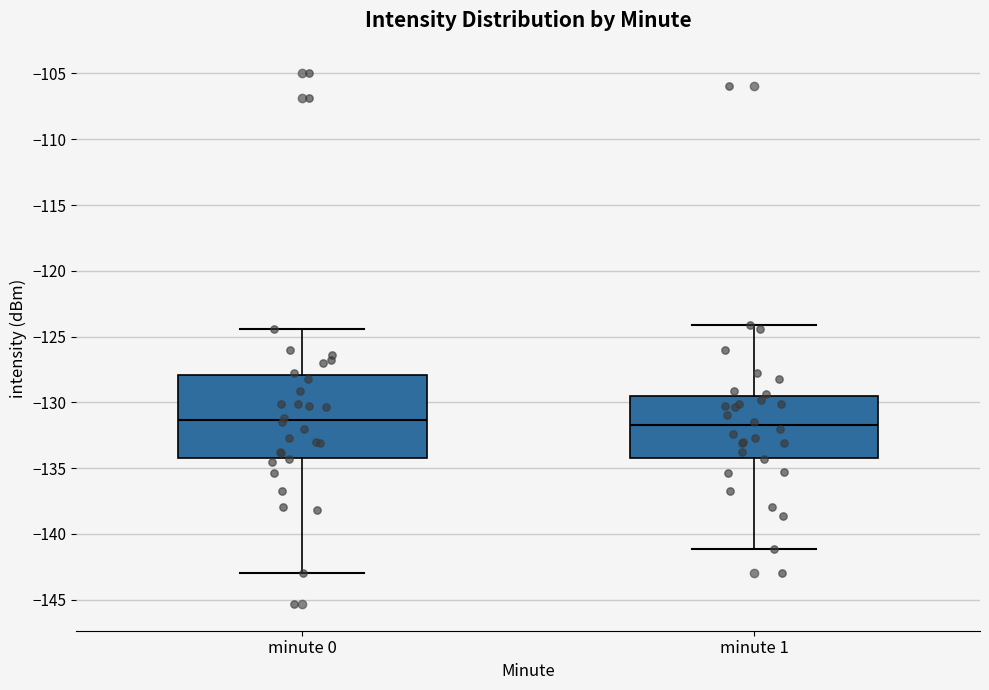

Reading left to right, transcribe this box plot: for each box, give where its median line is, the range the box spans, and where its two whiskers end, as read against the y-axis. The values are not printed on the chart, so give them approximately, as read against the axis.

minute 0: median -131.5, box -134.0 to -128.0, whiskers -143.0 to -124.5
minute 1: median -132.0, box -134.0 to -129.5, whiskers -141.0 to -124.0